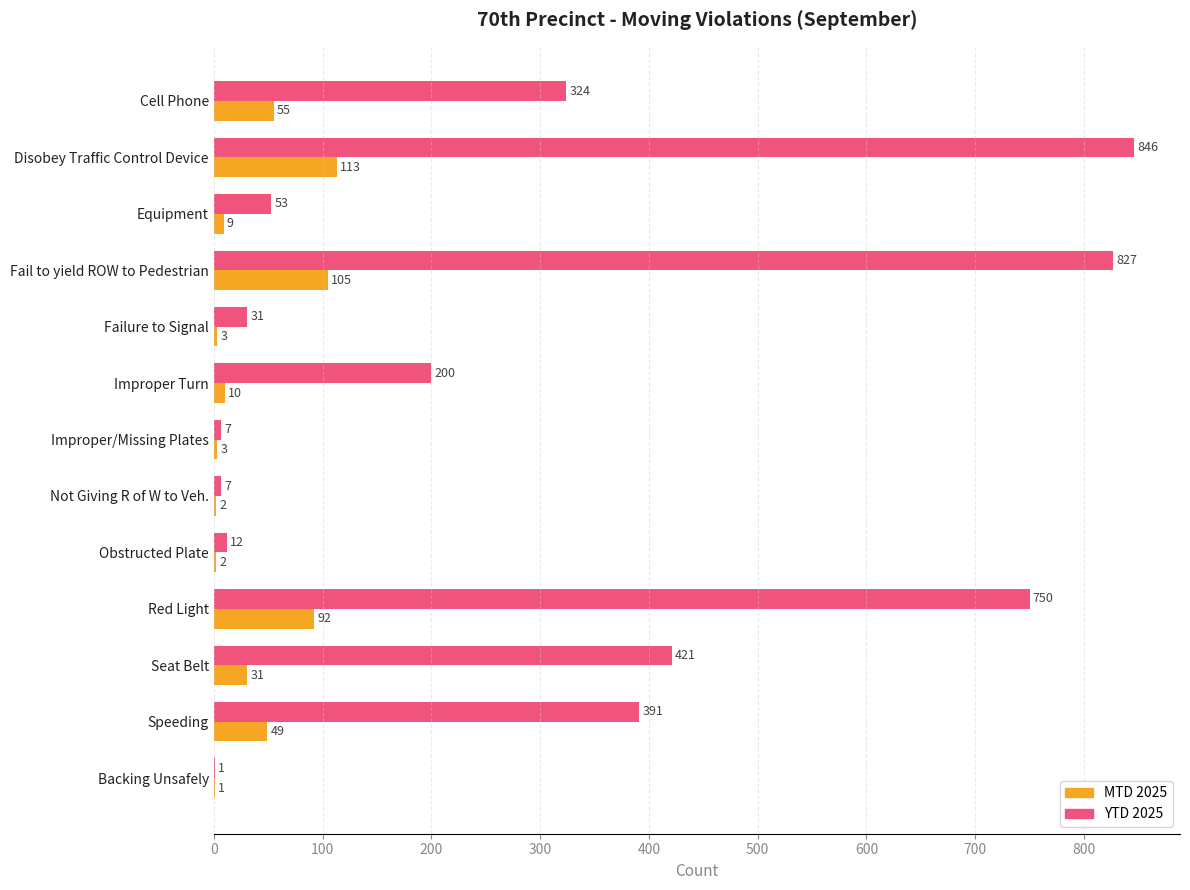

At which label does MTD 2025 reach its peak?

Disobey Traffic Control Device